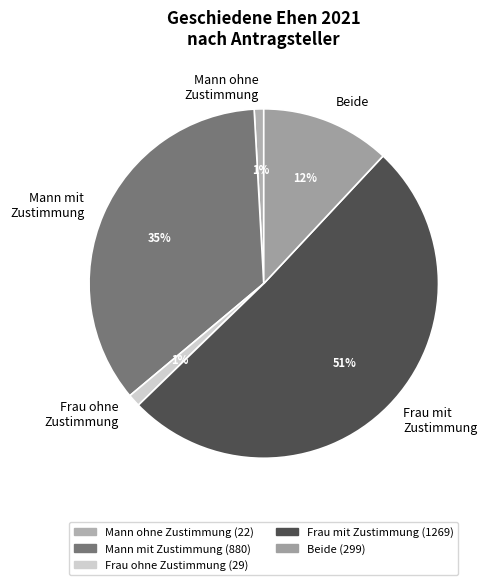

What is the largest slice in the pie chart?

Frau mit Zustimmung